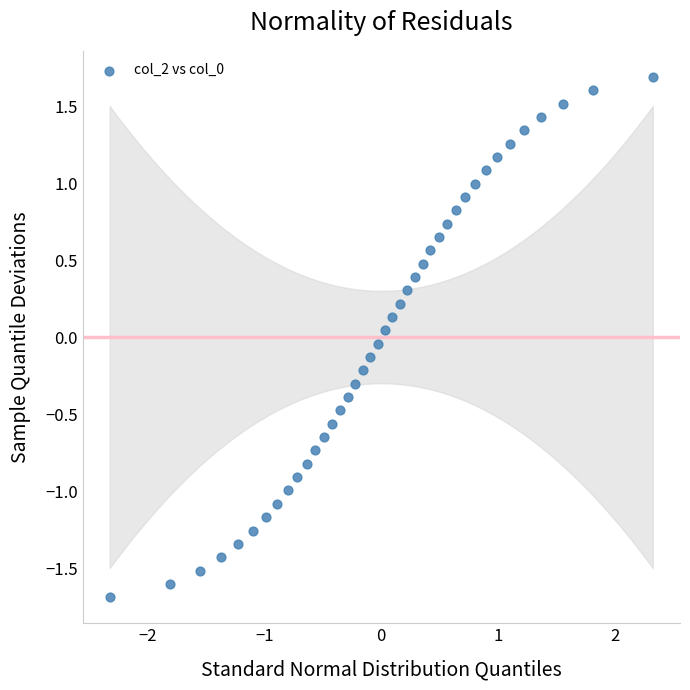

What is the range of X values (max minus min)?

4.7